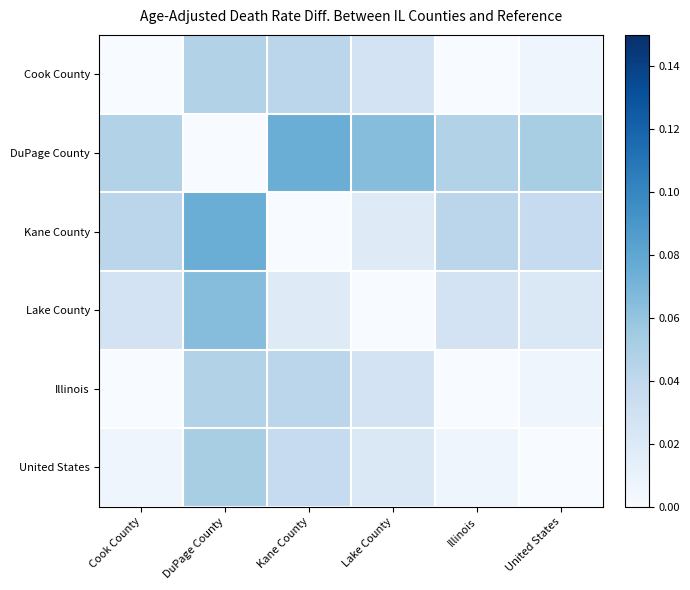

Between DuPage County and Lake County, which series saw the biggest shift?

DuPage County